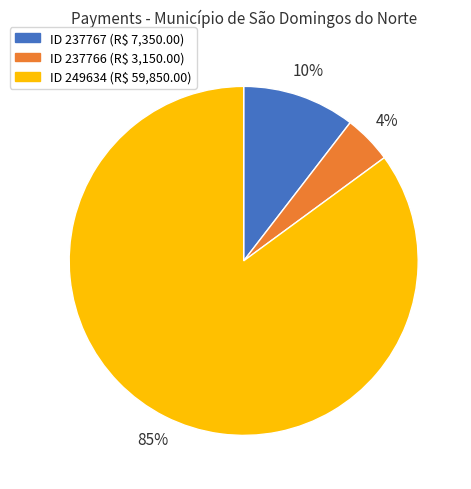

Is there a majority slice in this chart?

Yes